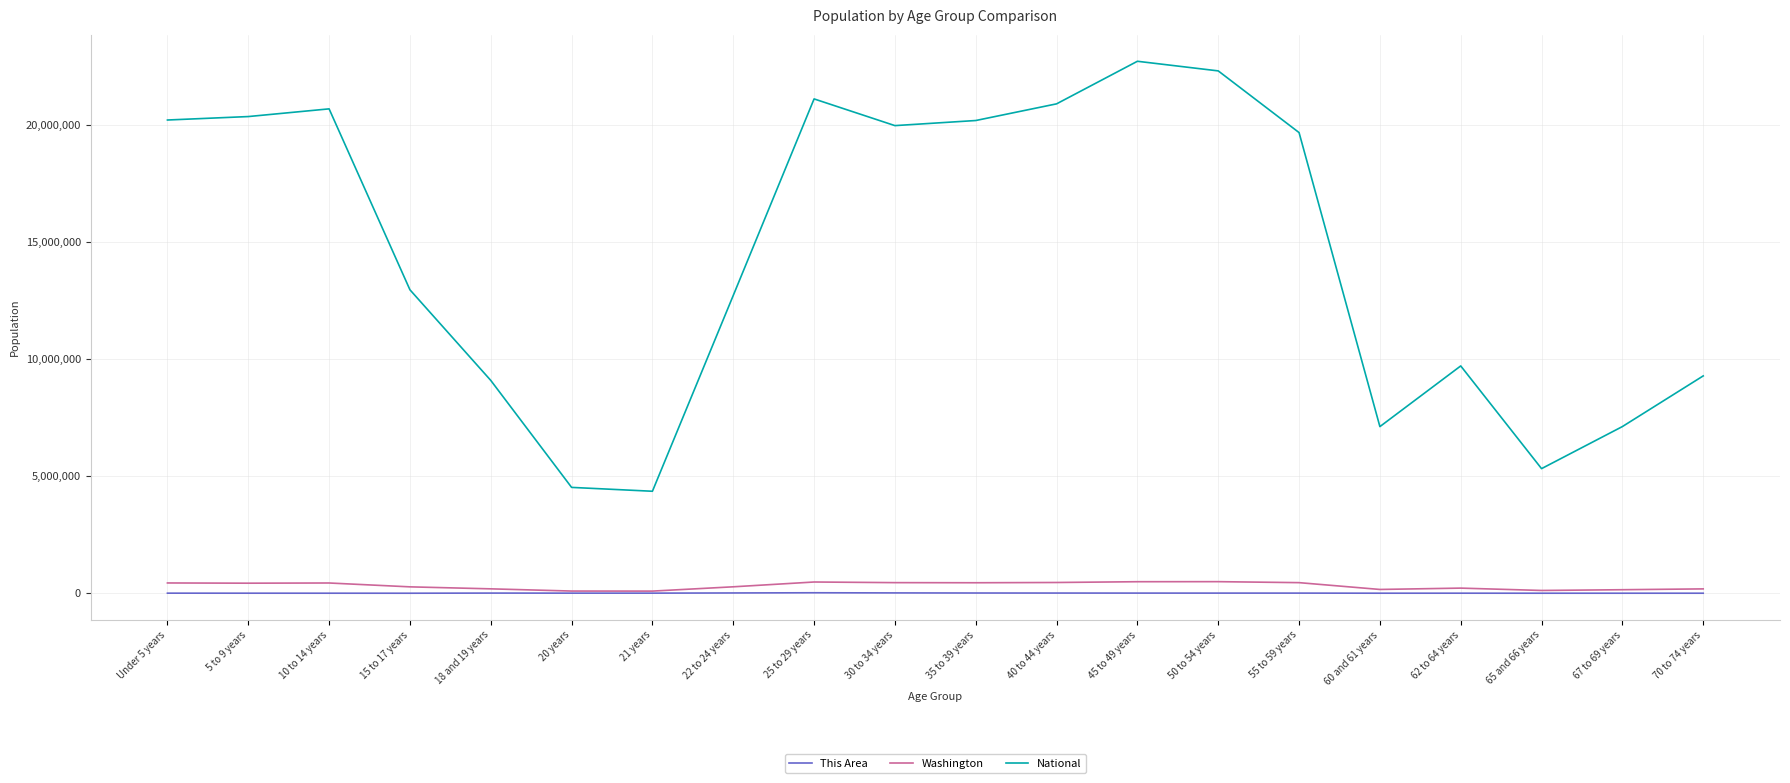

Which label corresponds to the largest value in the chart?

45 to 49 years